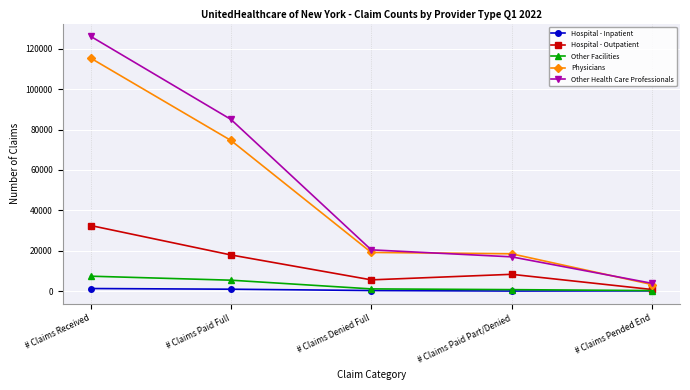

Count the number of categories in the chart.

5